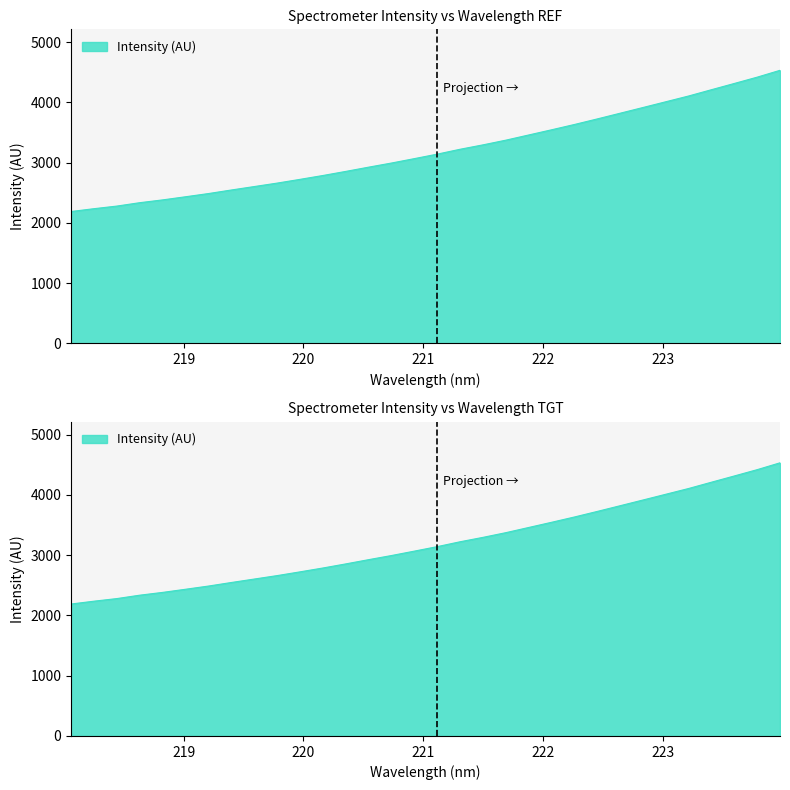

What is the smallest value displayed?

2189.8